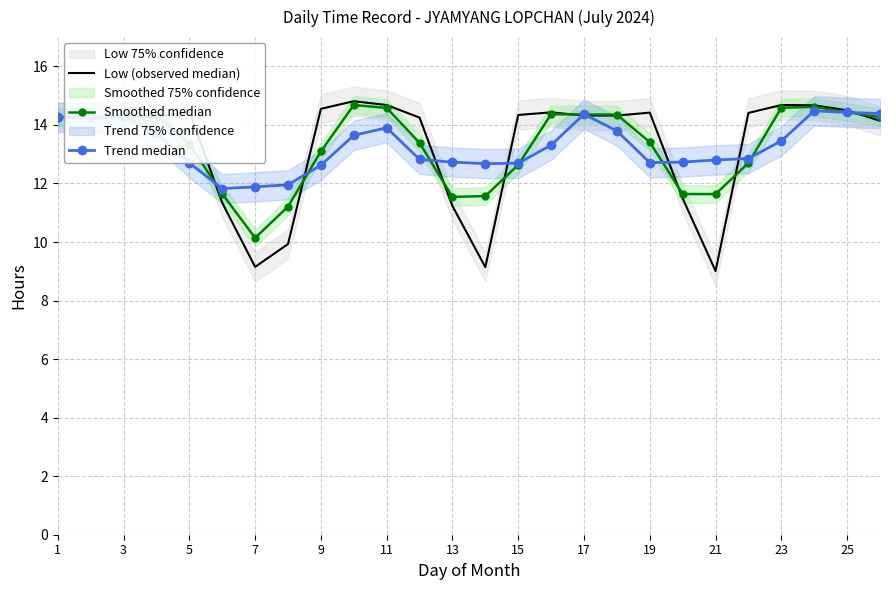

Rank the series by their average value, from lowest to highest.

Smoothed median, Low (observed median), Trend median